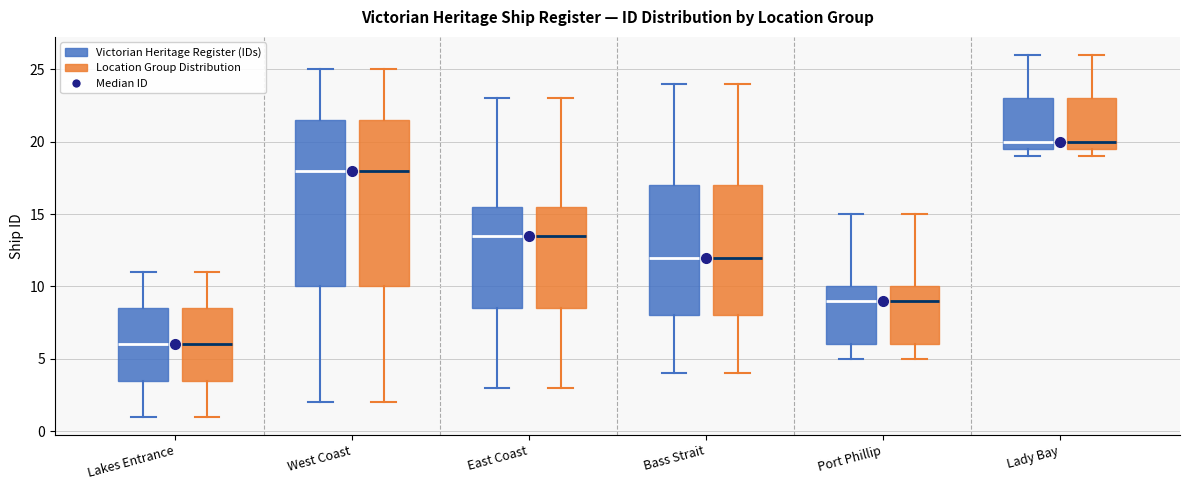

Where is the upper edge of the box for East Coast (Location Group Distribution) on the y-axis? The values are not printed on the chart, so give them approximately, as read against the axis.

15.5